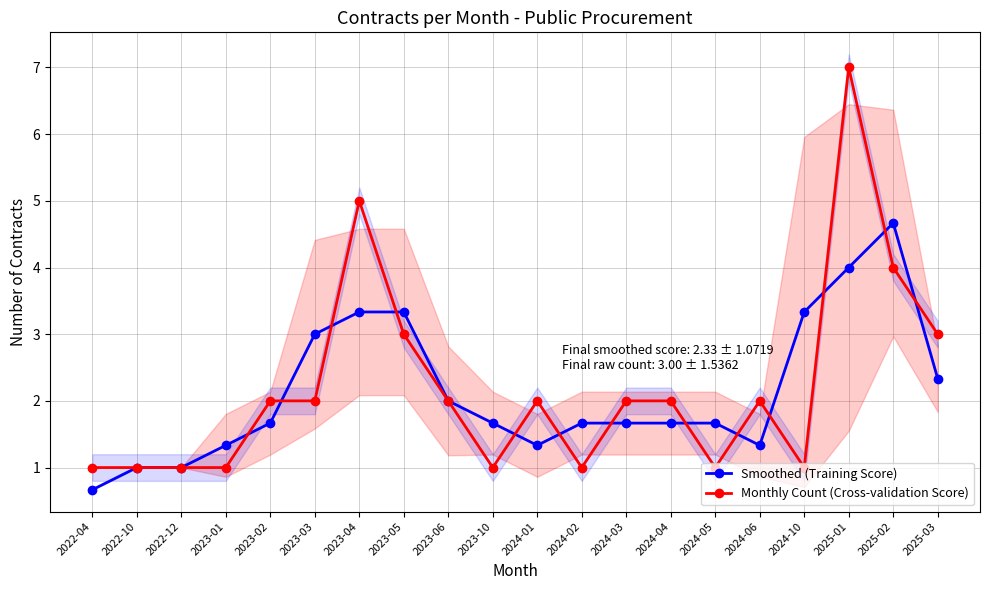

How many interior local valleys does the Smoothed (Training Score) series have?

2